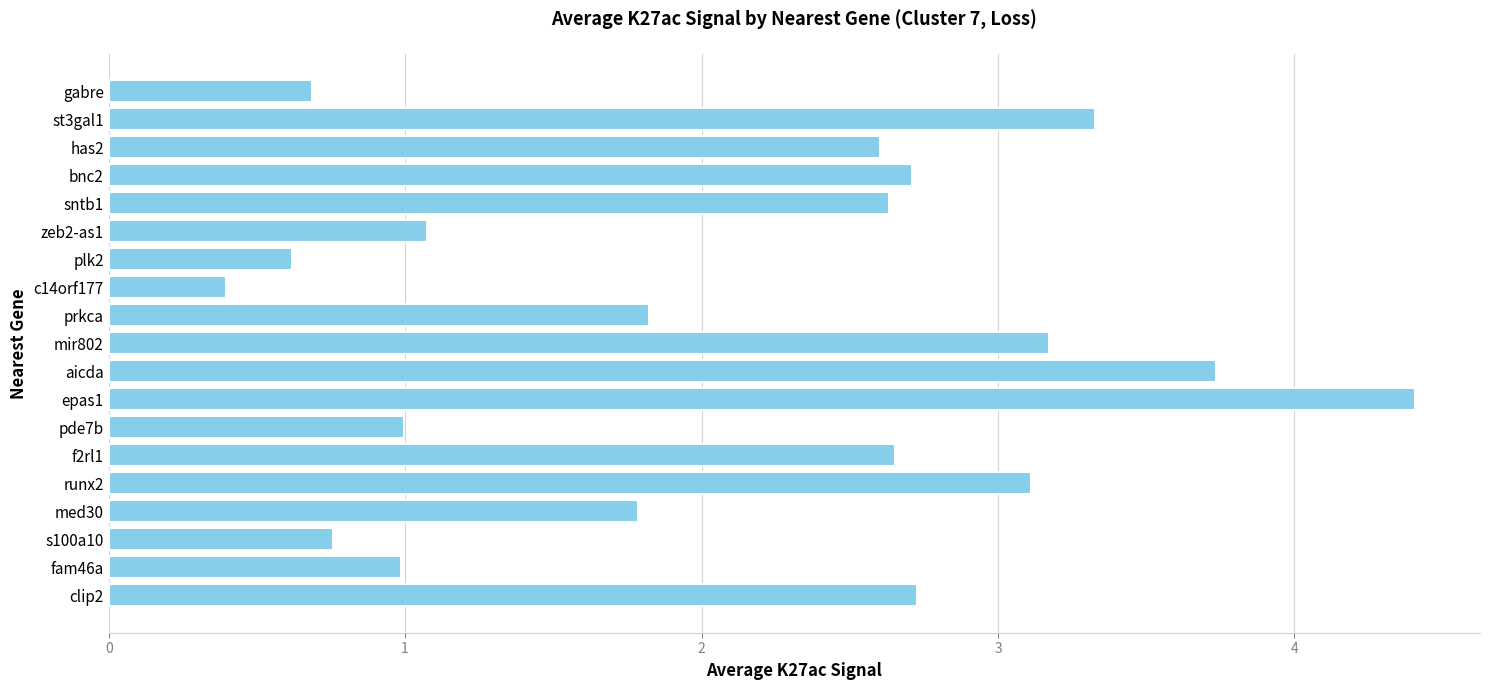

The chart shows a value of 1.0 at clip2. True or false?

False